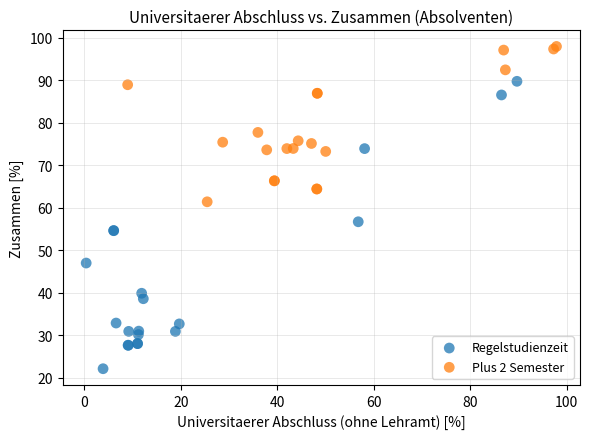

Which series reaches the minimum Y coordinate?

Regelstudienzeit